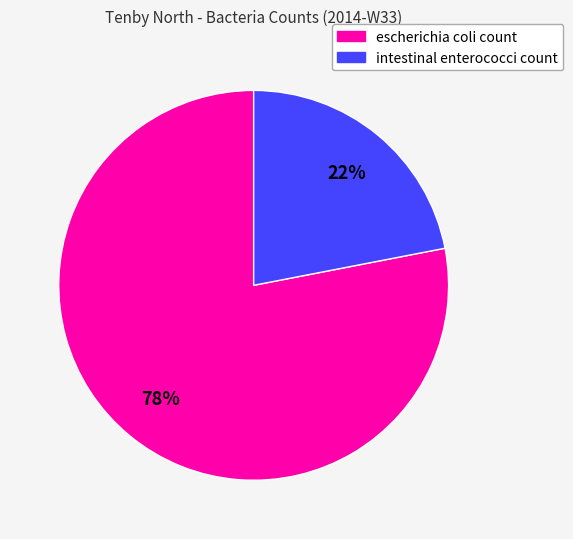

How many slices are in this pie chart?

2